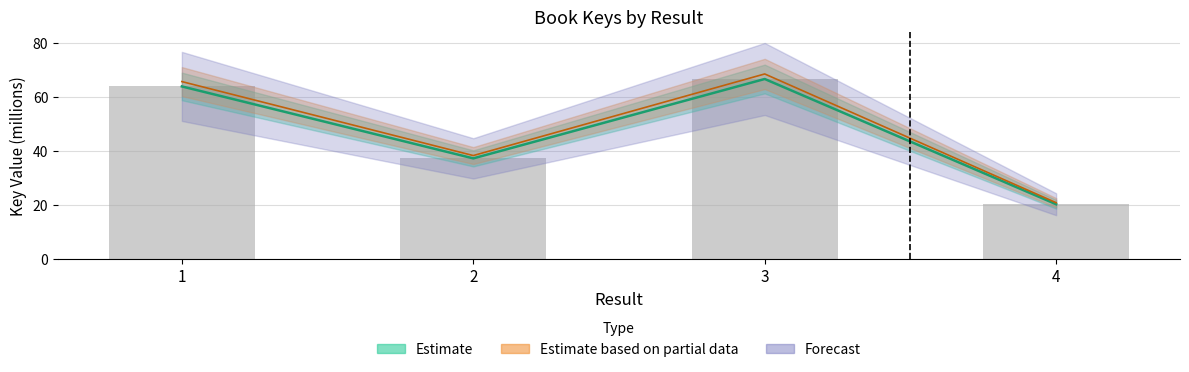

At which label is the value closest to 43?

2